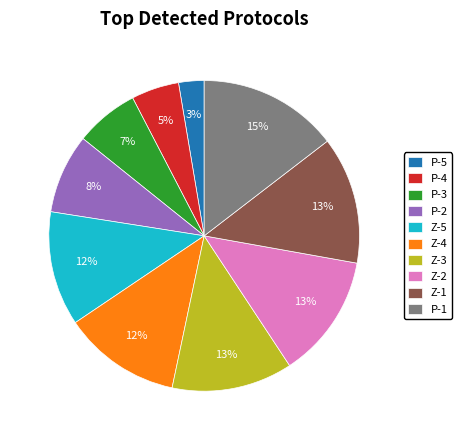

What is the ratio of the value at P-2 to the value at Z-4?

0.7